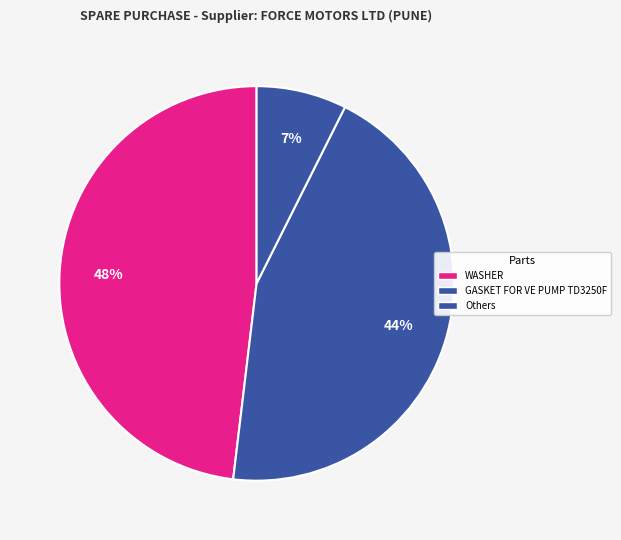

How many segments does this pie chart have?

3